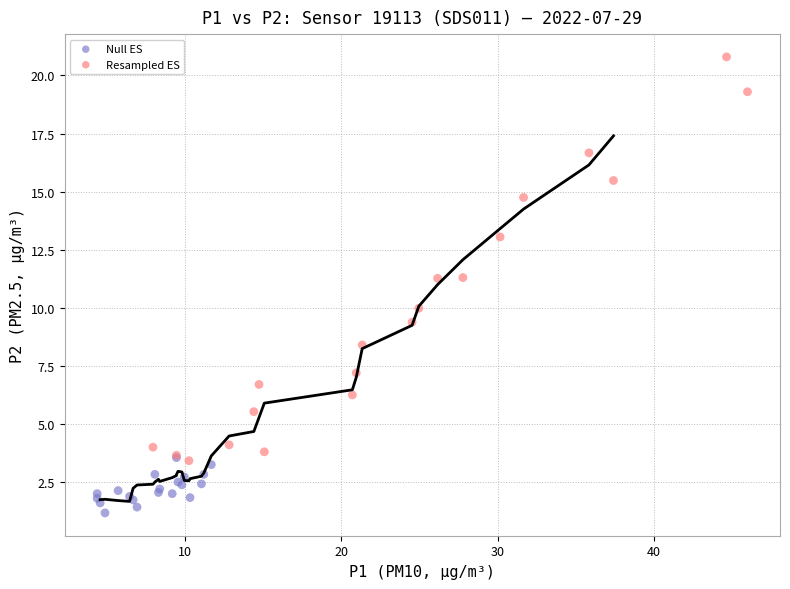

Which series contains the highest Y value?

Resampled ES